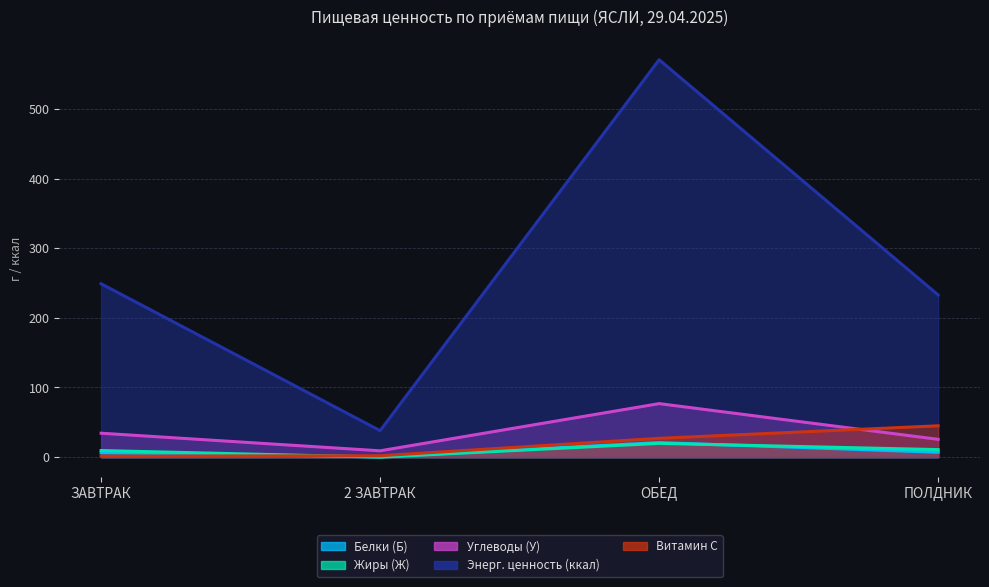

What is the difference between the second highest and minimum values in the Углеводы (У) series?

25.2